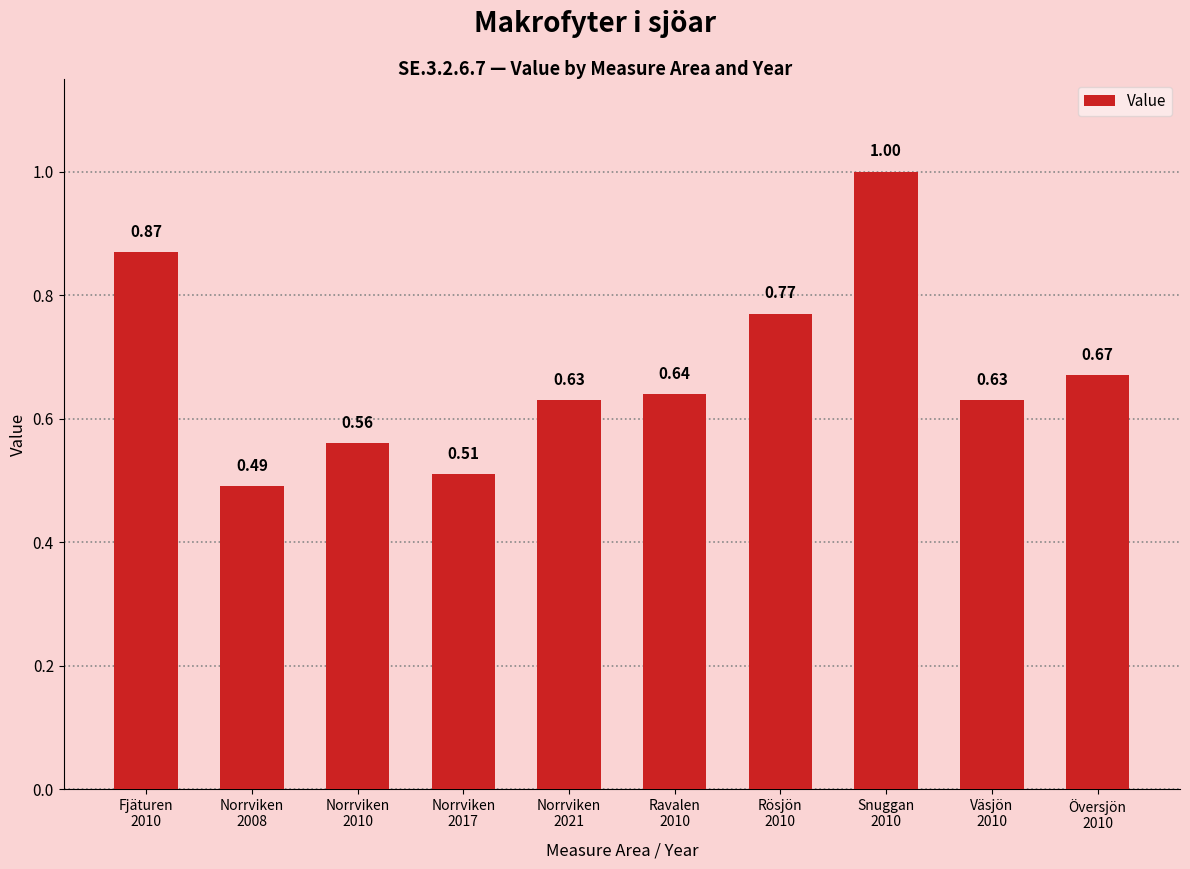

What is the difference between the values at Översjön
2010 and Norrviken
2008?

0.2